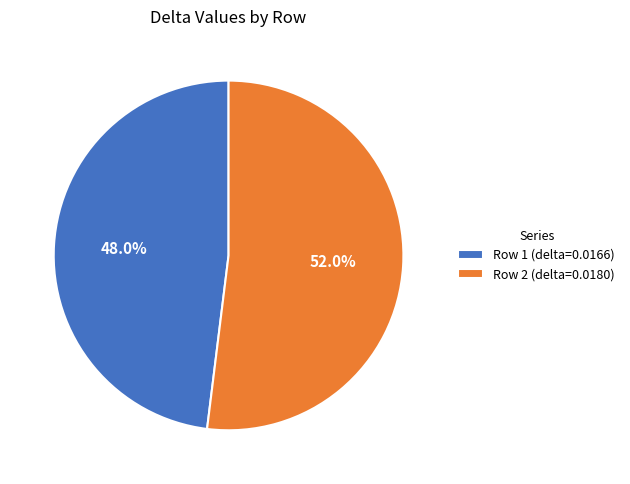

To the nearest percent, what is the average slice percentage?

50%